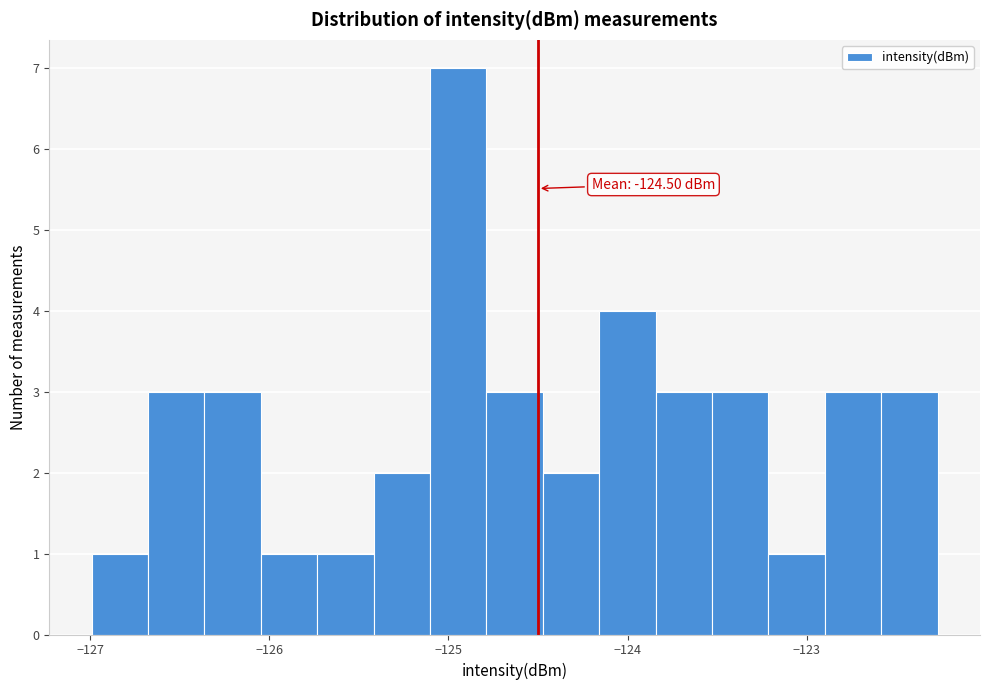

Read against the x-axis, roughly where is the centre of the tallest bar?

-124.9